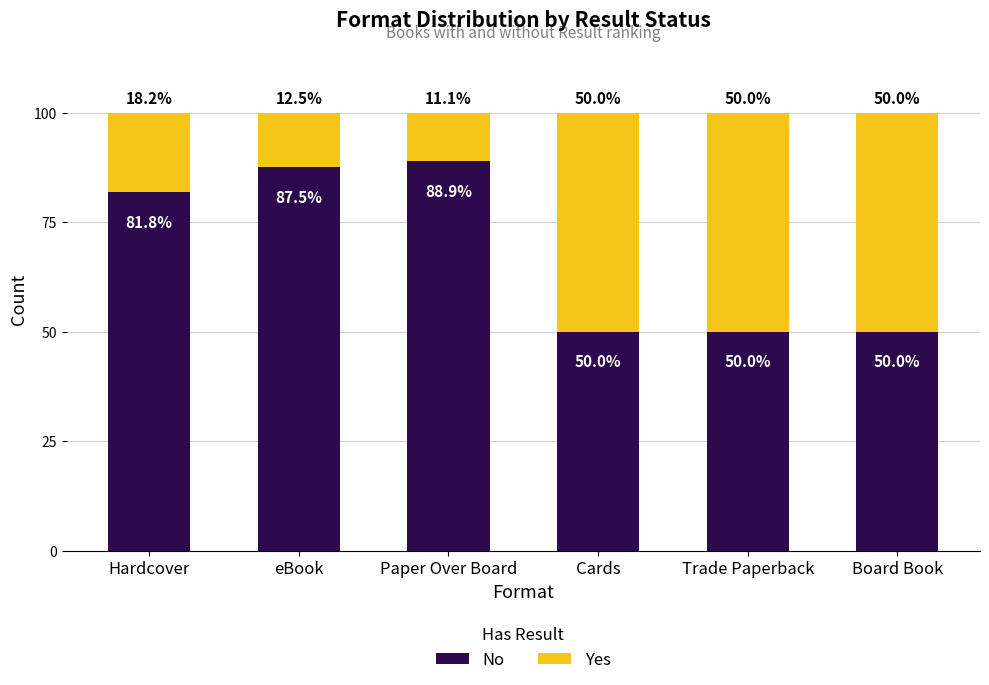

What is the total value across all series at Paper Over Board?

100.0